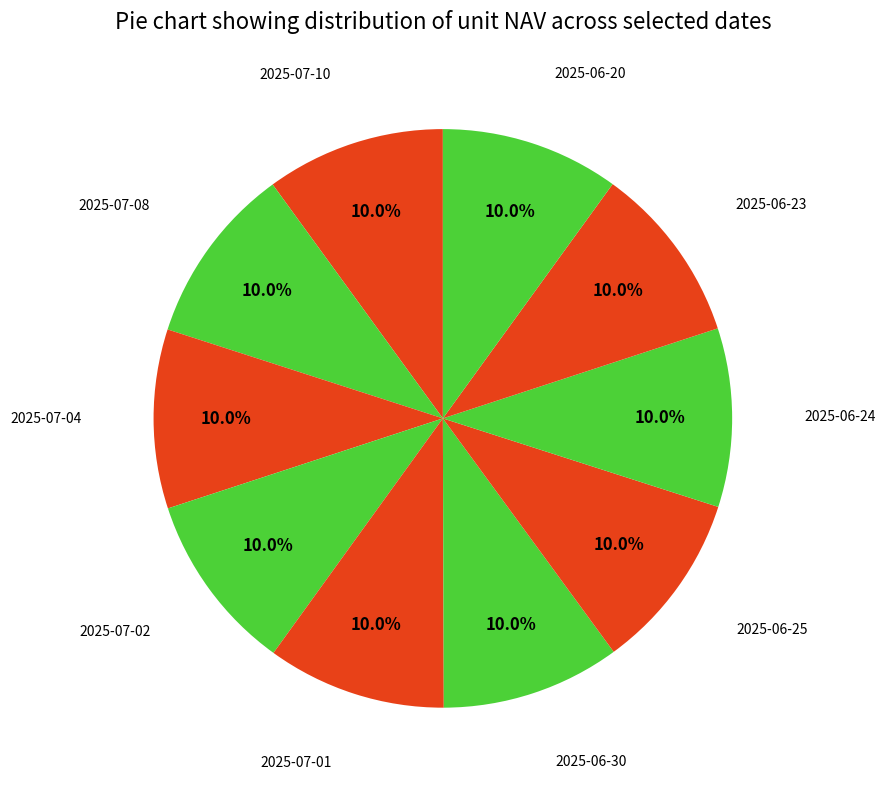

How many slices are in this pie chart?

10